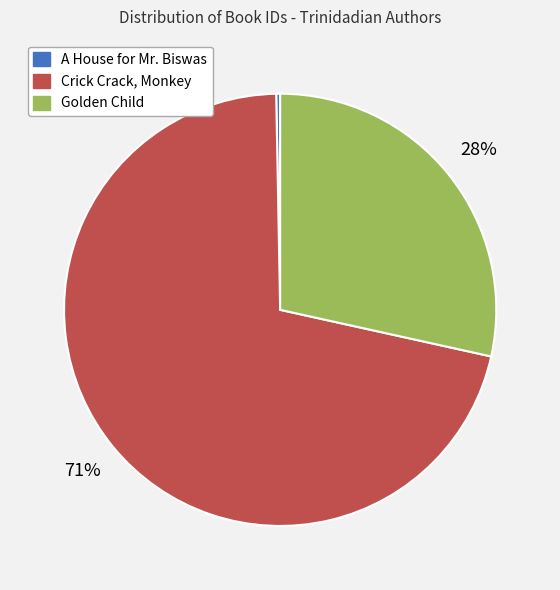

Which has a higher value, Golden Child or A House for Mr. Biswas?

Golden Child